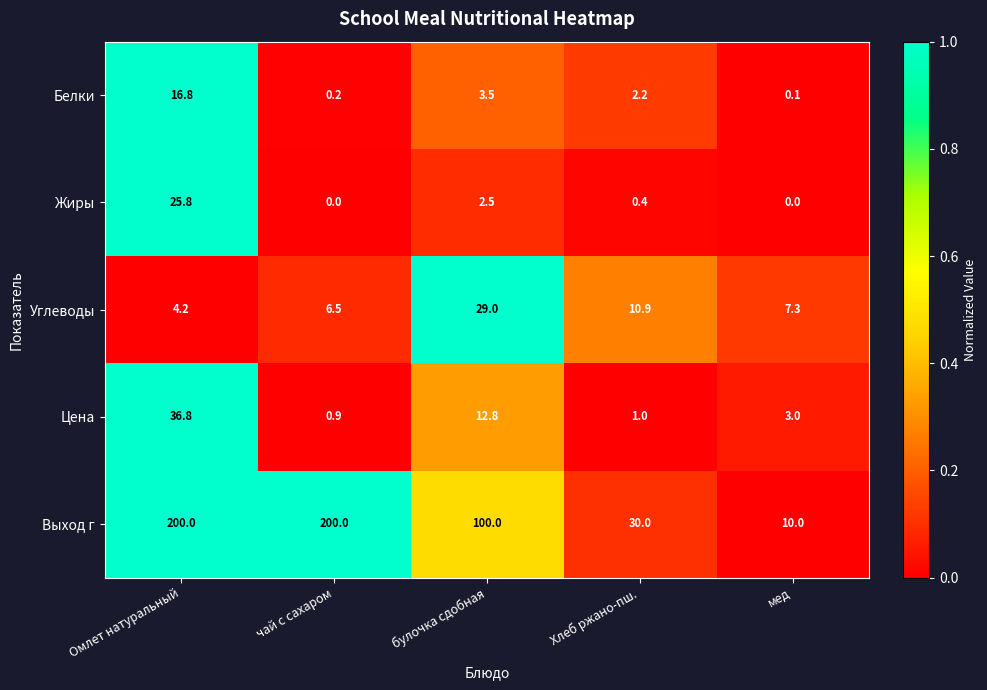

Reading left to right, transcribe all the data shown in this chart.

Белки: 16.8	0.2	3.5	2.2	0.1
Жиры: 25.8	0.0	2.5	0.4	0.0
Углеводы: 4.2	6.5	29.0	10.9	7.3
Цена: 36.8	0.9	12.8	1.0	3.0
Выход г: 200.0	200.0	100.0	30.0	10.0